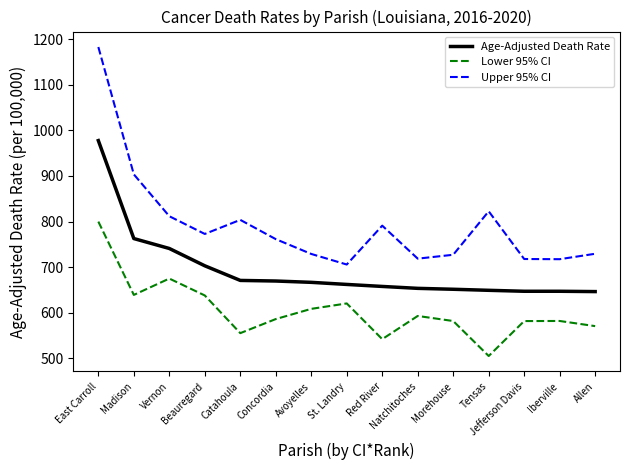

The value of Upper 95% CI at Concordia is 761.4. True or false?

True